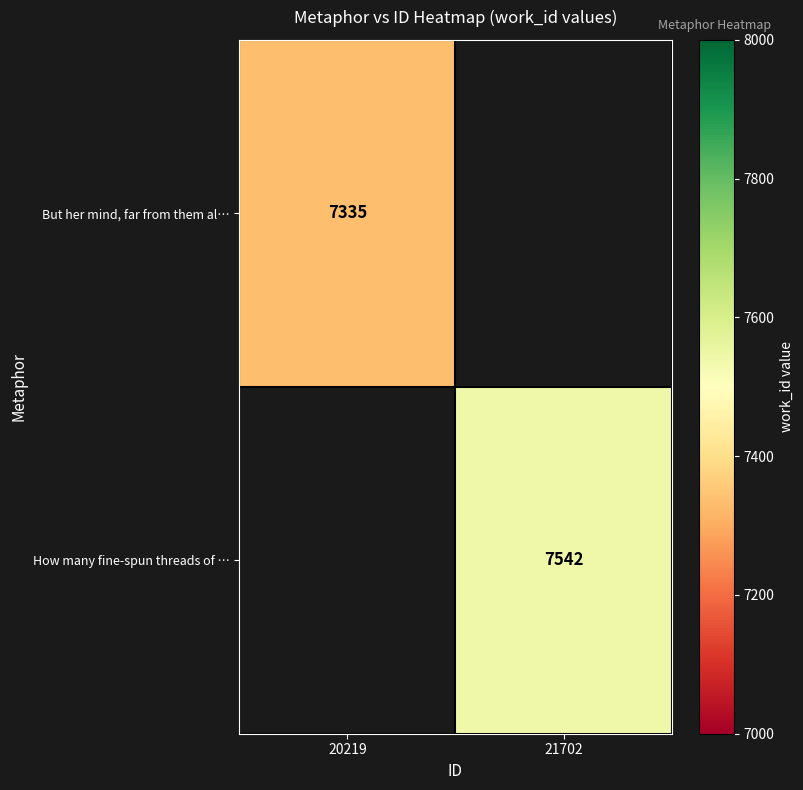

Is it true that But her mind, far from them al… equals 10895.6 at 20219?

False